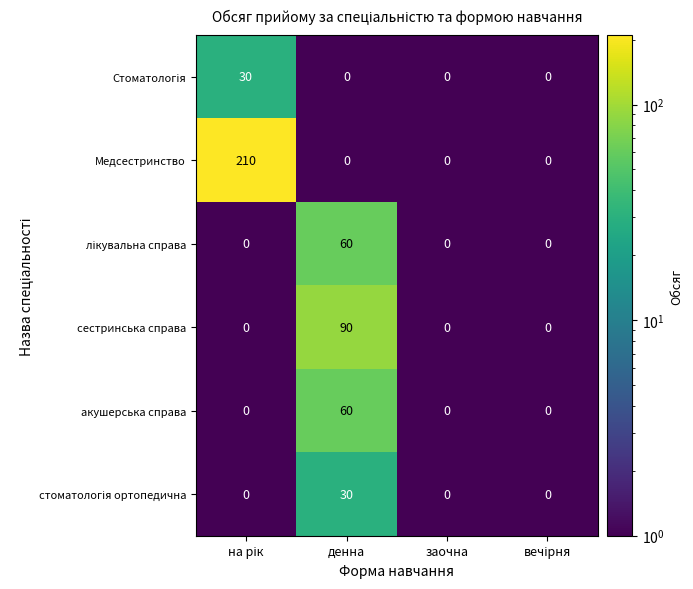

Which series has the largest range (max minus min)?

Медсестринство